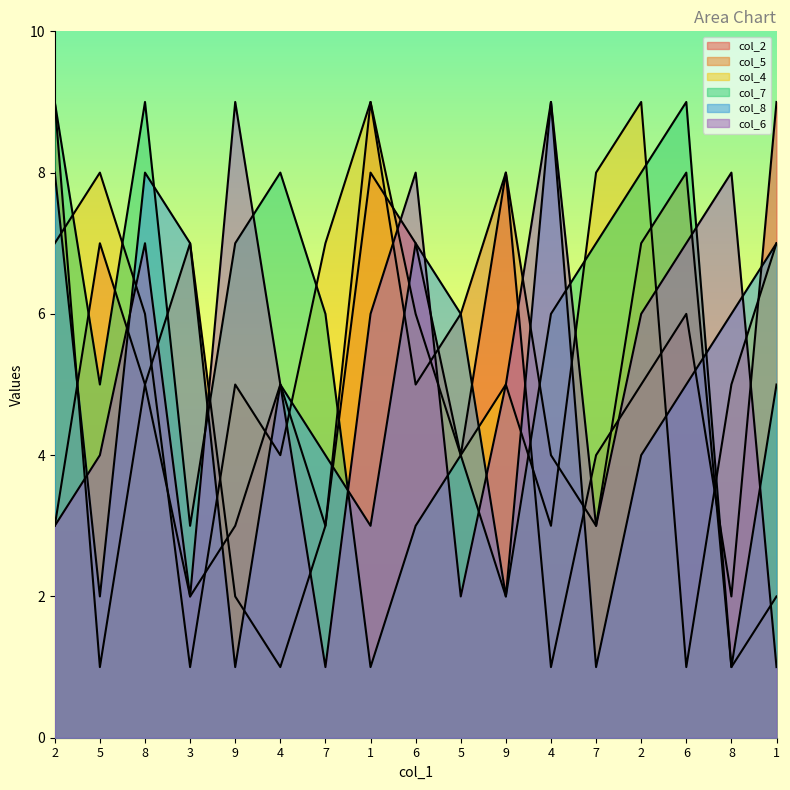

What is the greatest value displayed?

9